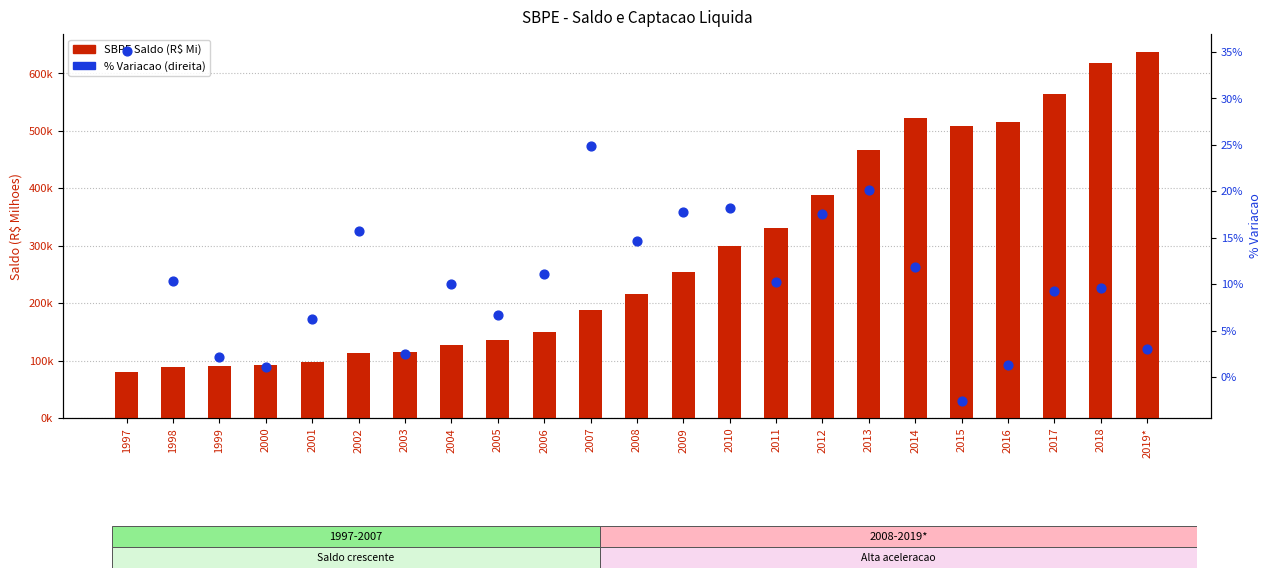

What is the total value across all series at 2015?

509220.5